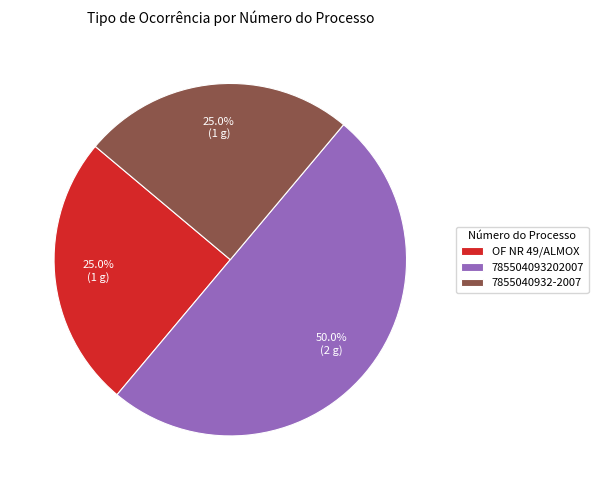

How many segments does this pie chart have?

3